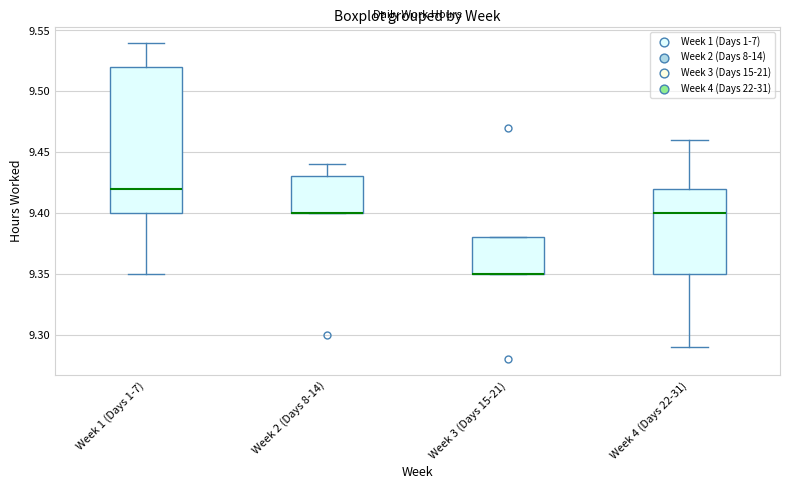

Reading left to right, transcribe this box plot: for each box, give where its median line is, the range the box spans, and where its two whiskers end, as read against the y-axis. The values are not printed on the chart, so give them approximately, as read against the axis.

Week 1 (Days 1-7): median 9.42, box 9.40 to 9.52, whiskers 9.35 to 9.54
Week 2 (Days 8-14): median 9.40 (drawn on the box's lower edge), box 9.40 to 9.43, whiskers 9.40 to 9.44
Week 3 (Days 15-21): median 9.35 (drawn on the box's lower edge), box 9.35 to 9.38, whiskers 9.35 to 9.38
Week 4 (Days 22-31): median 9.40, box 9.35 to 9.42, whiskers 9.29 to 9.46